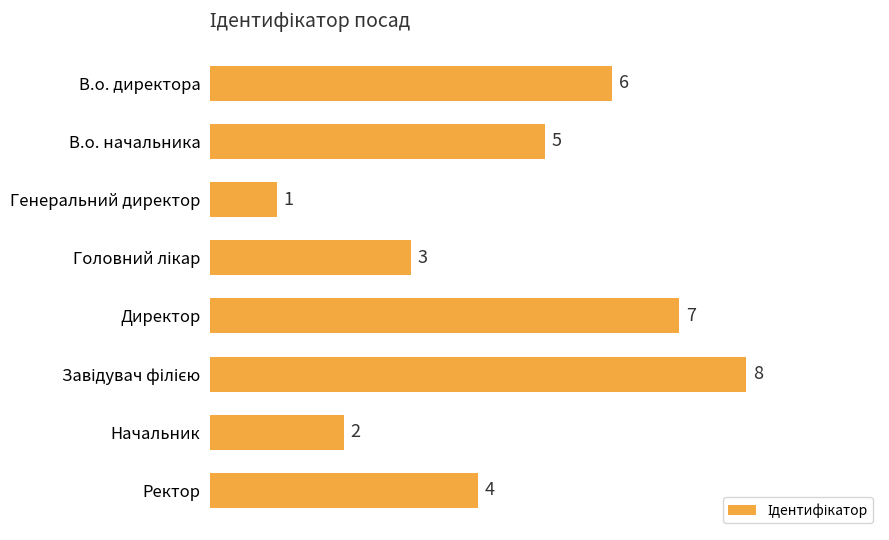

How many series are shown in this chart?

1